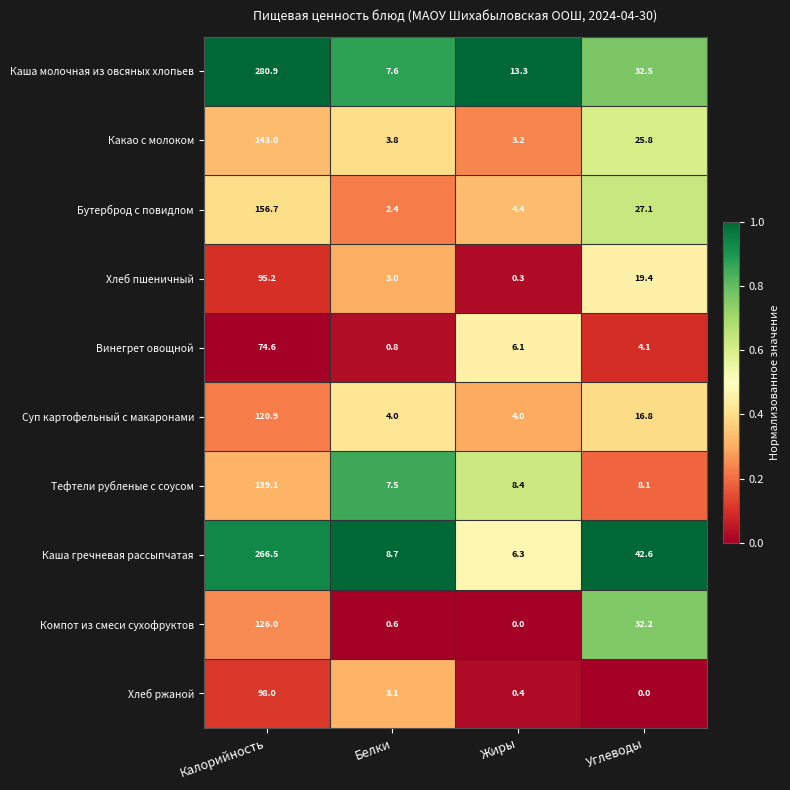

What is the spread (max minus min) of values at Калорийность?

206.3